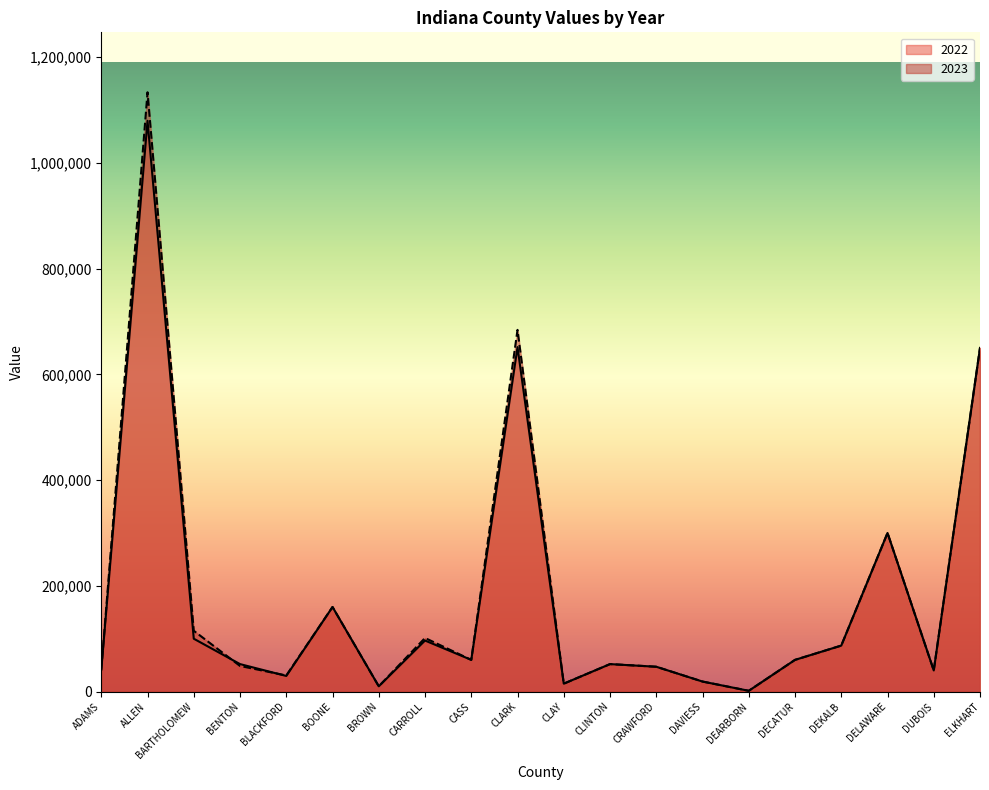

Is the value of 2022 at CLAY greater than the value of 2023 at DECATUR?

No